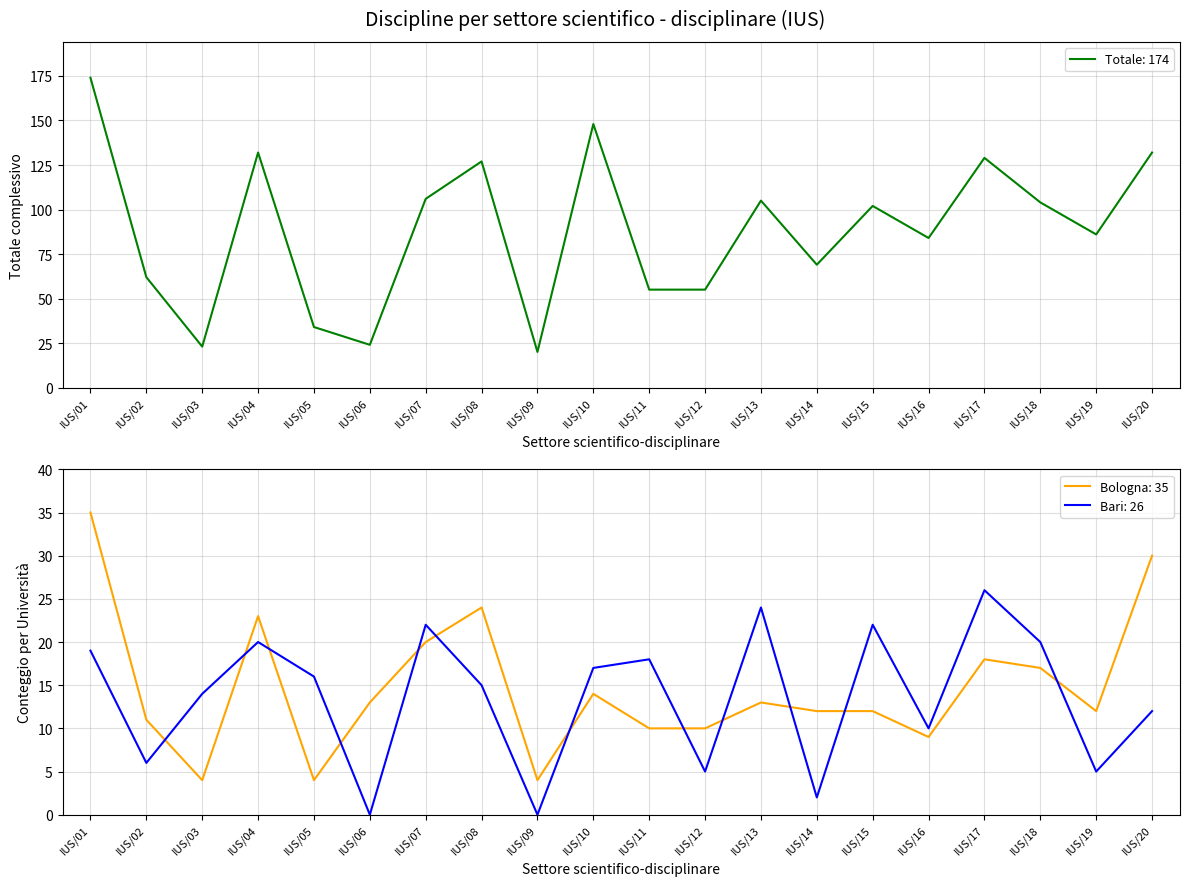

At which category is the sum across all series the highest?

IUS/01